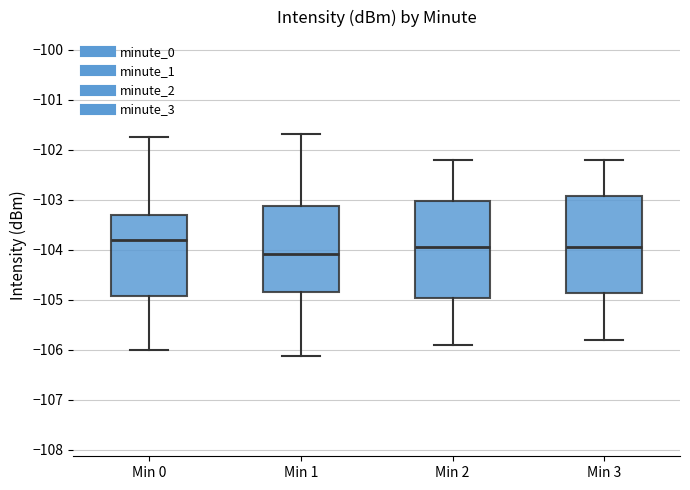

Reading left to right, read every box against the y-axis: the position of its median line, the range the box covers, and the ends of its whiskers. The values are not printed on the chart, so give them approximately, as read against the axis.

Min 0: median -103.8, box -104.9 to -103.3, whiskers -106.0 to -101.8
Min 1: median -104.1, box -104.8 to -103.1, whiskers -106.1 to -101.7
Min 2: median -103.9, box -105.0 to -103.0, whiskers -105.9 to -102.2
Min 3: median -103.9, box -104.9 to -102.9, whiskers -105.8 to -102.2